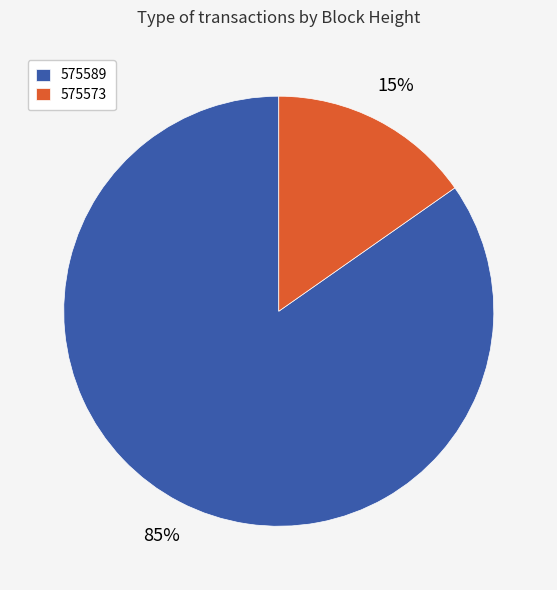

How many slices are in this pie chart?

2